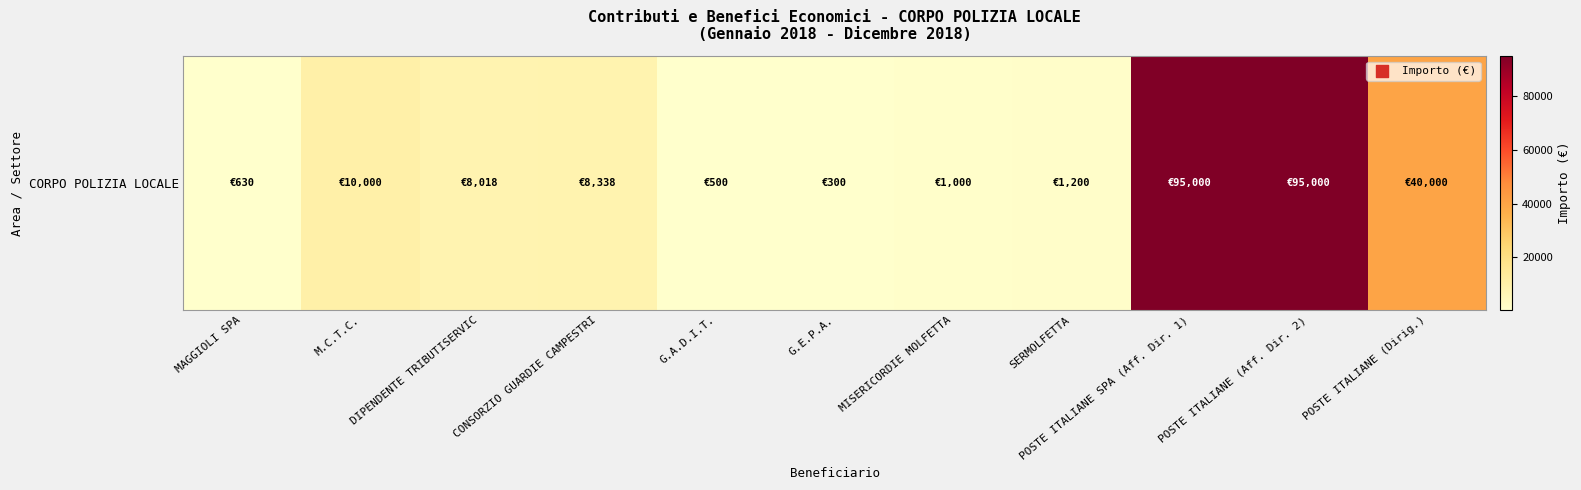

What is the change in value from DIPENDENTE TRIBUTISERVIC to SERMOLFETTA?

-6818